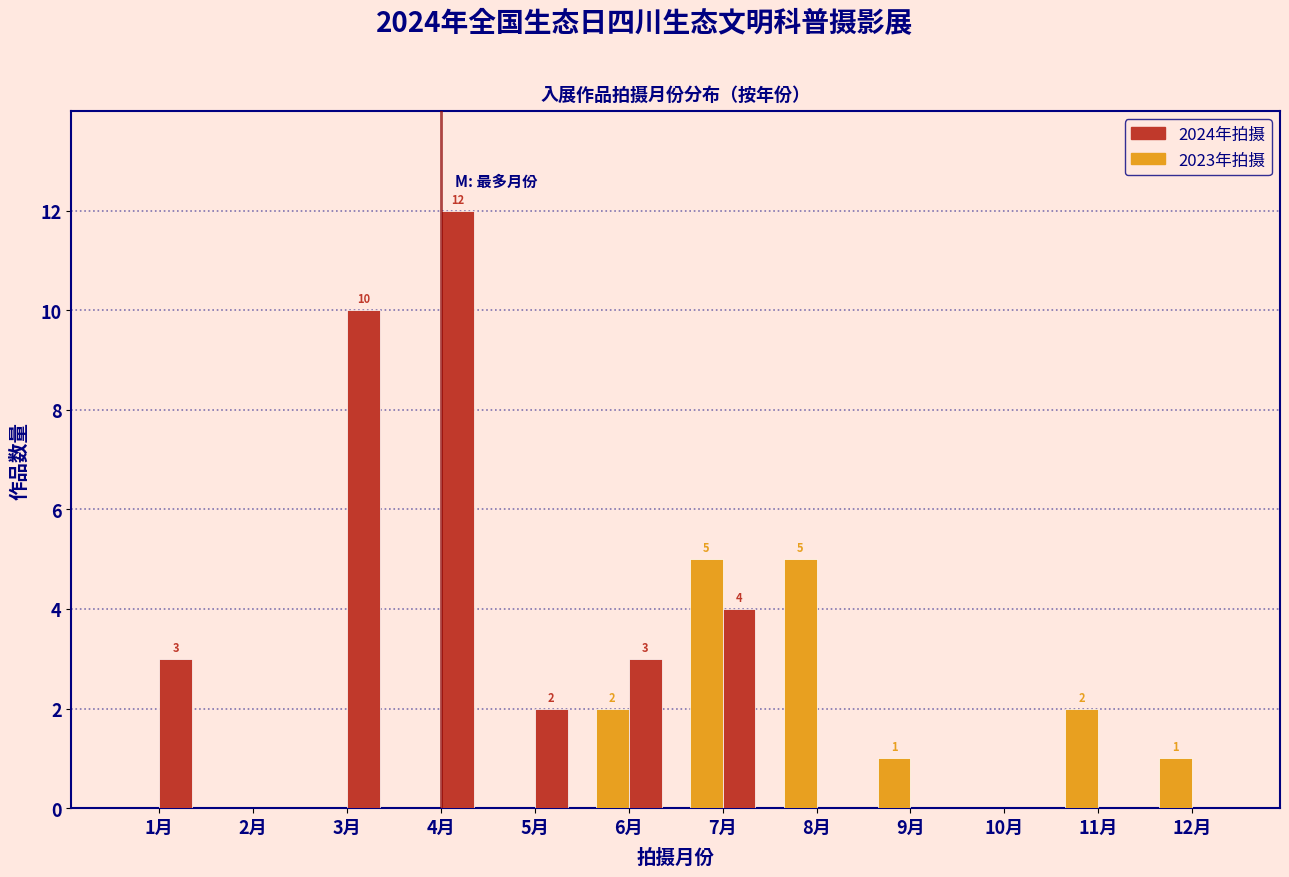

True or false: 2023年拍摄 has a value of 3 at 11月.

False